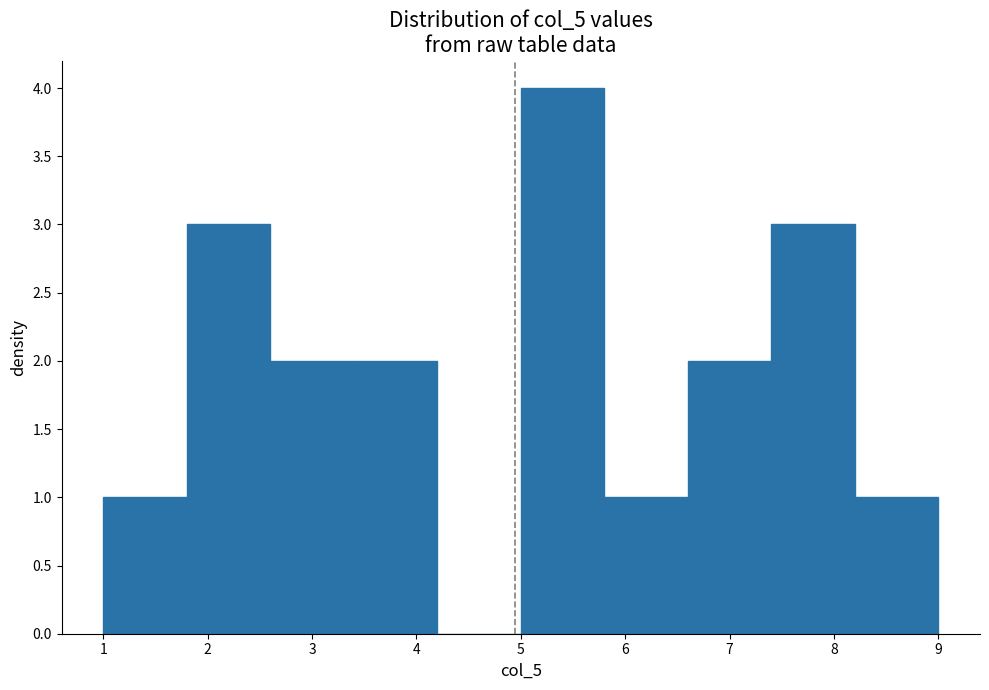

Reading left to right, list every bar in this chart as the range it spans on the x-axis followed by its height. The values are not printed on the chart, so give them approximately, as read against the axis.

1.0 to 1.8: 1
1.8 to 2.6: 3
2.6 to 3.4: 2
3.4 to 4.2: 2
4.2 to 5.0: 0
5.0 to 5.8: 4
5.8 to 6.6: 1
6.6 to 7.4: 2
7.4 to 8.2: 3
8.2 to 9.0: 1